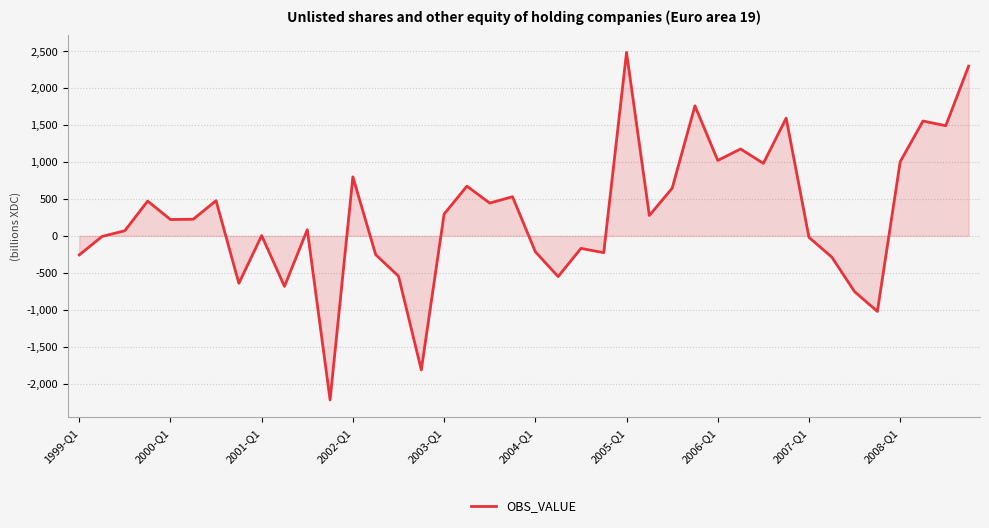

How many interior local valleys (lower than both neighbors) does the data have?

13